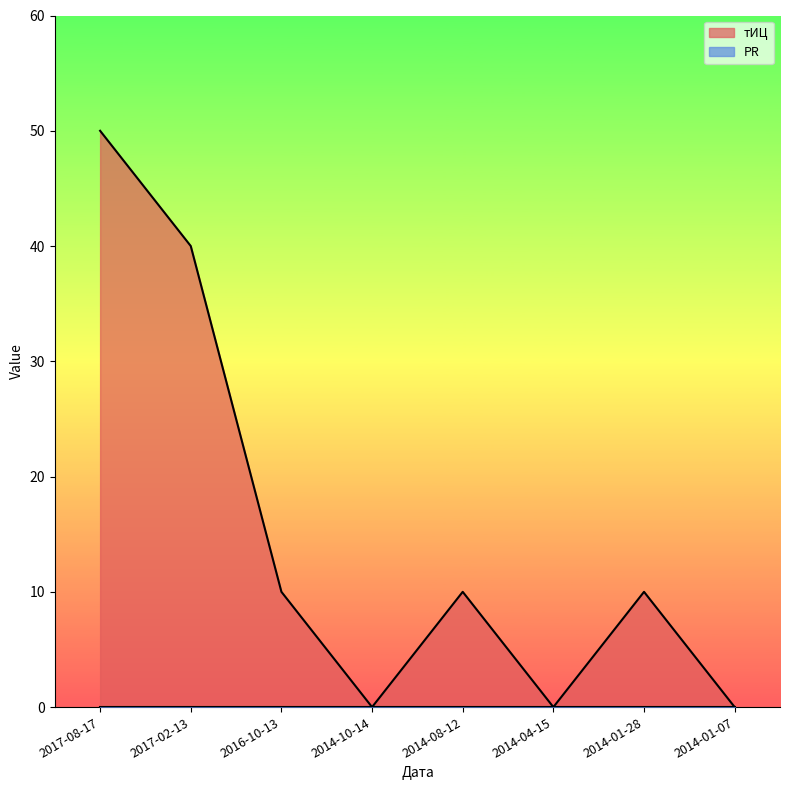

Rank the categories by value from lowest to highest.

2014-10-14, 2014-04-15, 2014-01-07, 2016-10-13, 2014-08-12, 2014-01-28, 2017-02-13, 2017-08-17